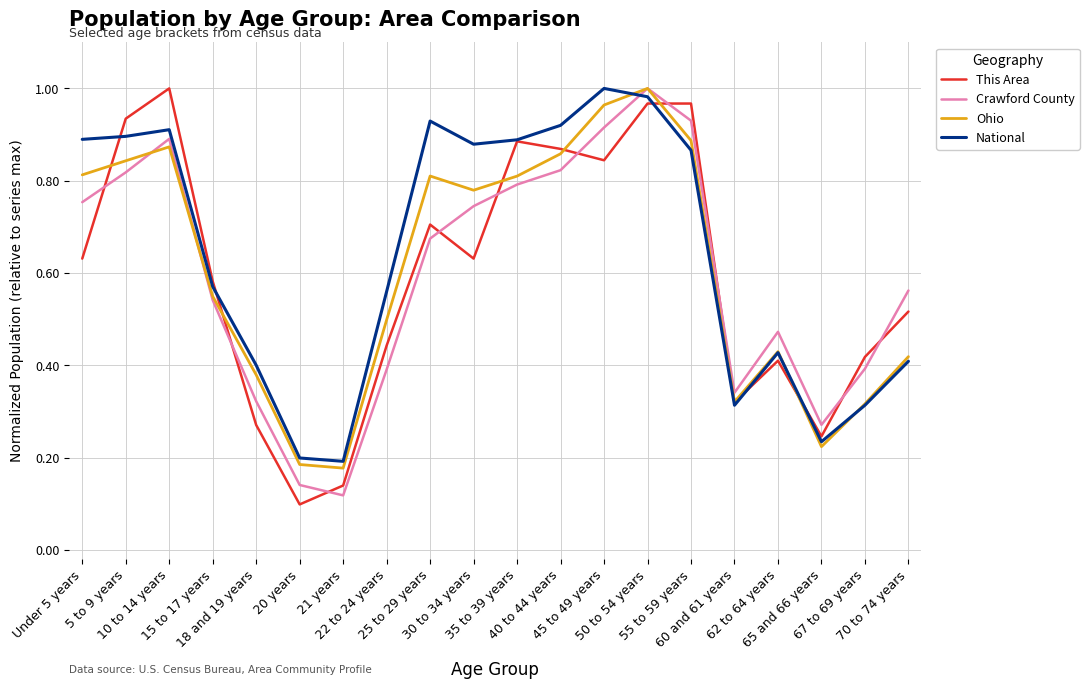

True or false: Ohio has a value of 0.8 at Under 5 years.

True